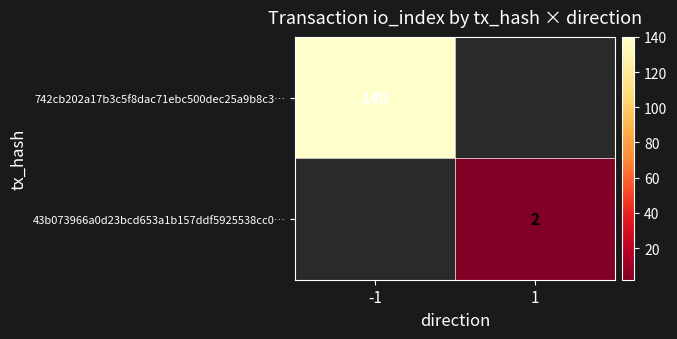

Is it true that 742cb202a17b3c5f8dac71ebc500dec25a9b8c3… equals 140 at -1?

True